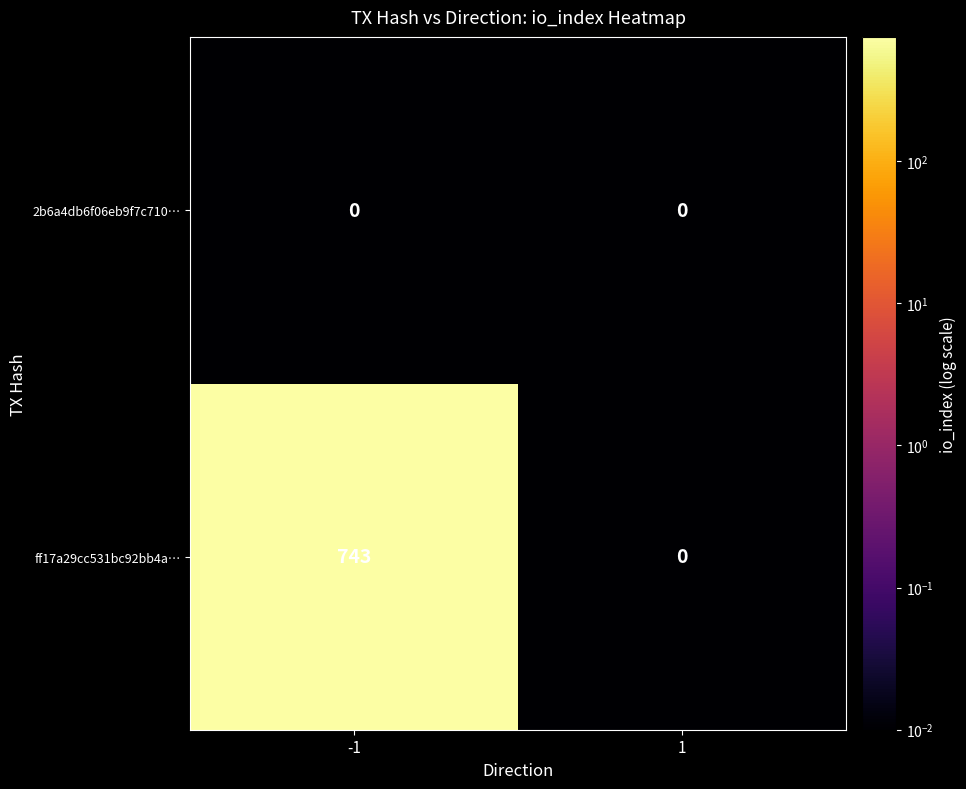

At which category is the sum across all series the highest?

-1